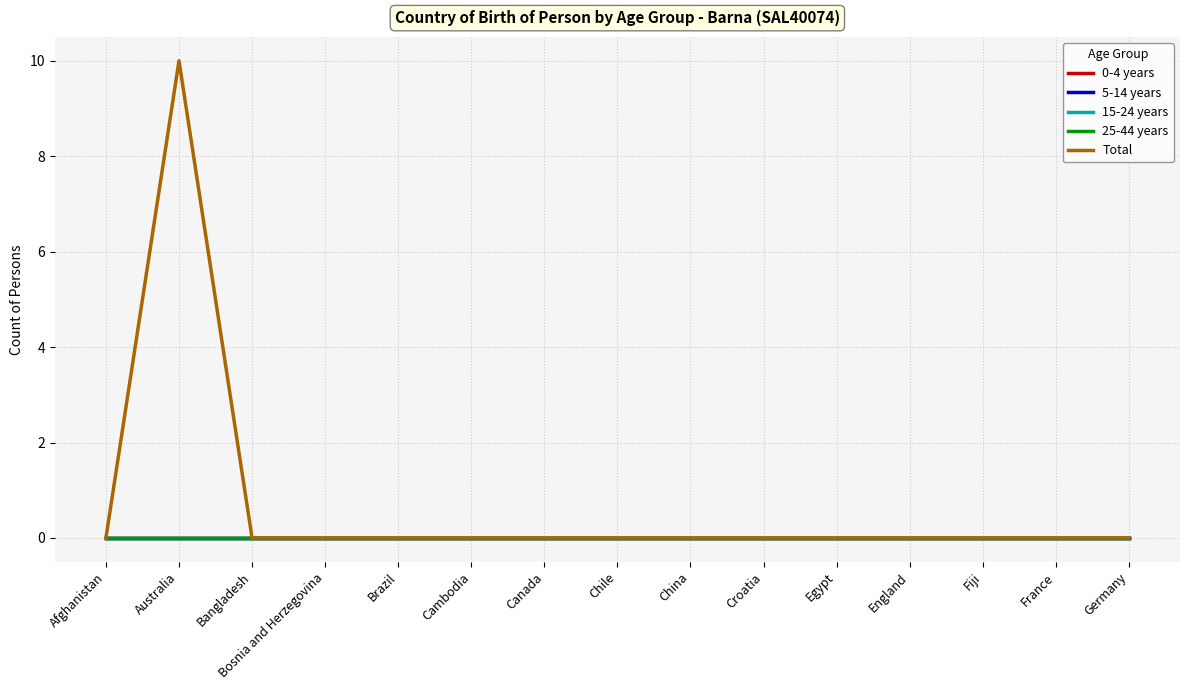

Reading left to right, what are all the values shown in this chart?

0-4 years: 0	0	0	0	0	0	0	0	0	0	0	0	0	0	0
5-14 years: 0	0	0	0	0	0	0	0	0	0	0	0	0	0	0
15-24 years: 0	0	0	0	0	0	0	0	0	0	0	0	0	0	0
25-44 years: 0	0	0	0	0	0	0	0	0	0	0	0	0	0	0
Total: 0	10	0	0	0	0	0	0	0	0	0	0	0	0	0